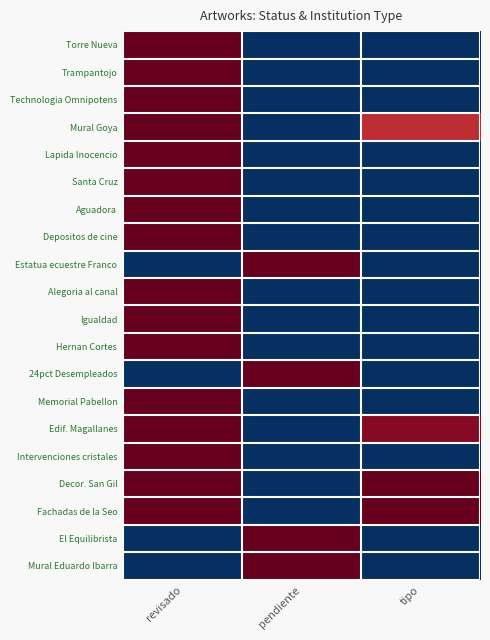

At pendiente, list the series in order from largest to smallest.

Estatua ecuestre Franco, 24pct Desempleados, El Equilibrista, Mural Eduardo Ibarra, Torre Nueva, Trampantojo, Technologia Omnipotens, Mural Goya, Lapida Inocencio, Santa Cruz, Aguadora, Depositos de cine, Alegoria al canal, Igualdad, Hernan Cortes, Memorial Pabellon, Edif. Magallanes, Intervenciones cristales, Decor. San Gil, Fachadas de la Seo